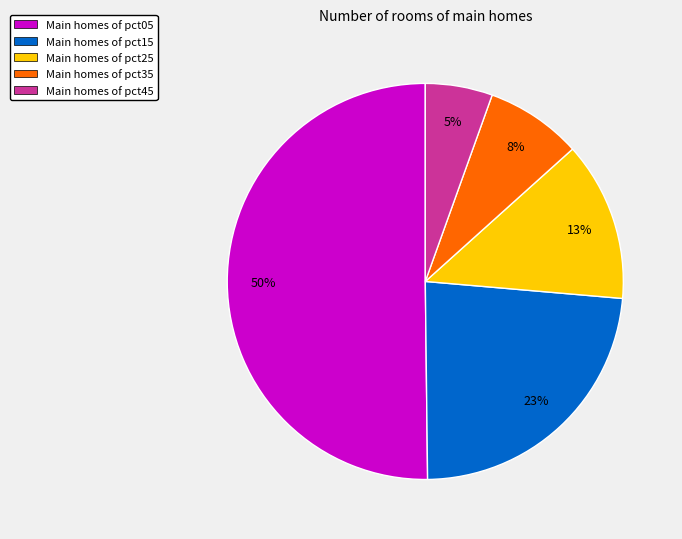

How many slices are in this pie chart?

5